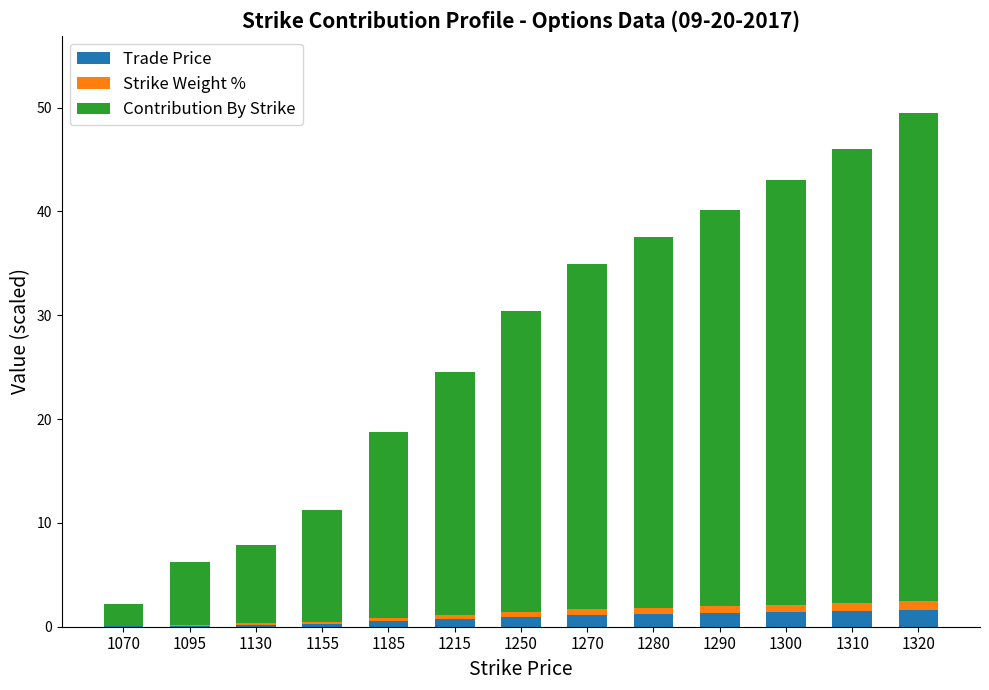

What is the sum of all Trade Price values?

11.1